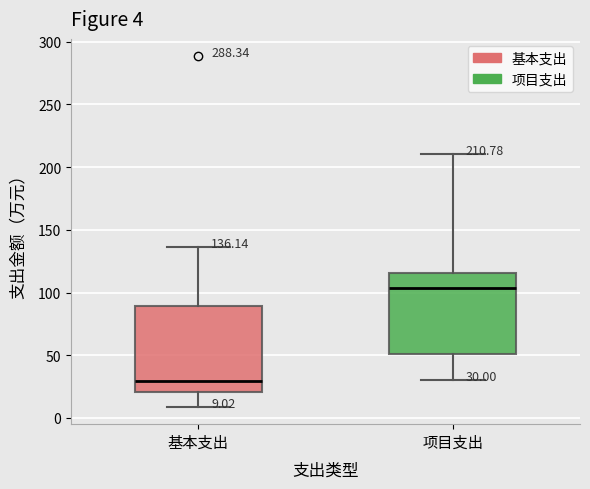

Which box has the lowest median line?

基本支出